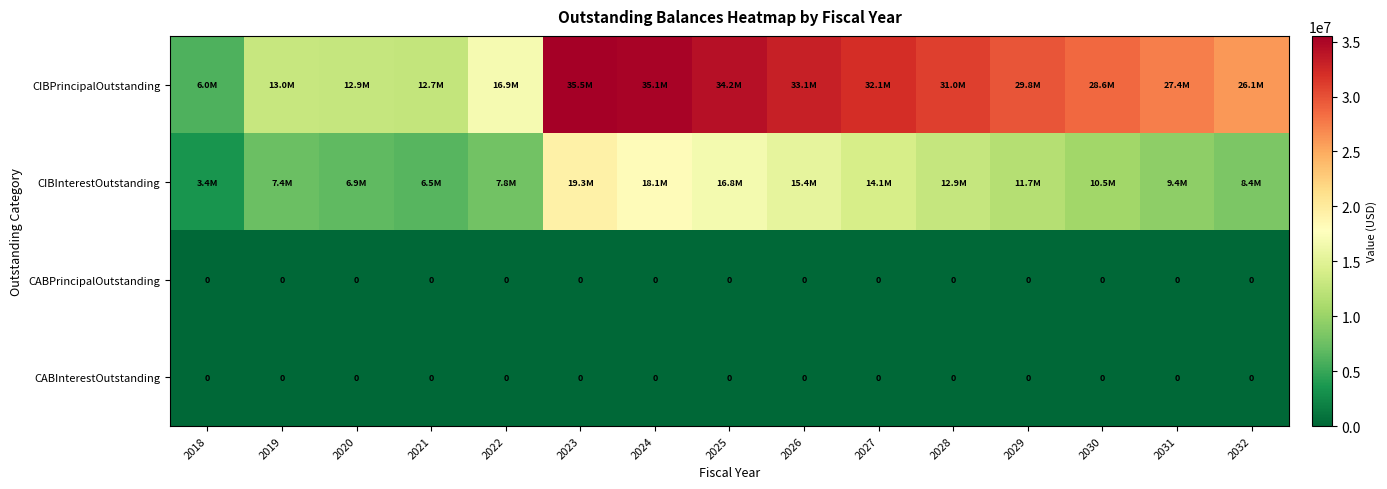

Read the CIBPrincipalOutstanding value at 2027.

32085000.0